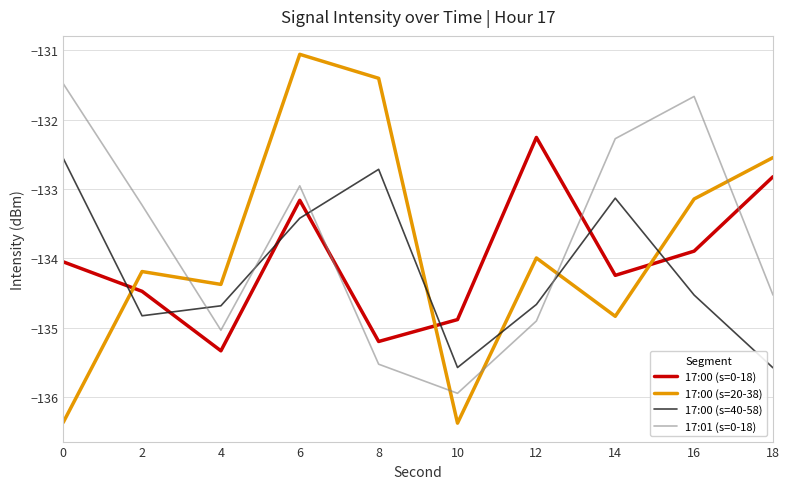

True or false: 17:00 (s=40-58) has a value of -132.7 at 8.

True